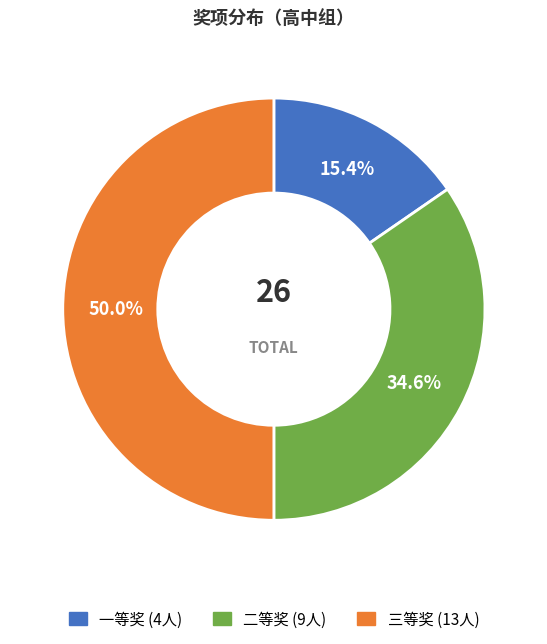

Is 一等奖 the majority of the pie?

No